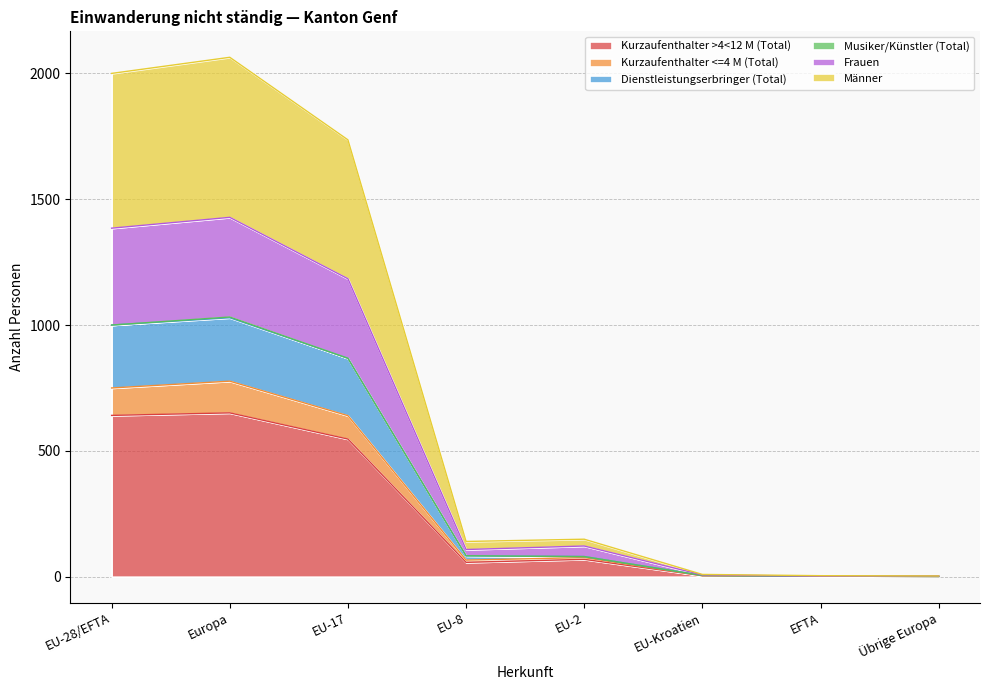

Which series changed the most between EU-Kroatien and EFTA?

Dienstleistungserbringer (Total)